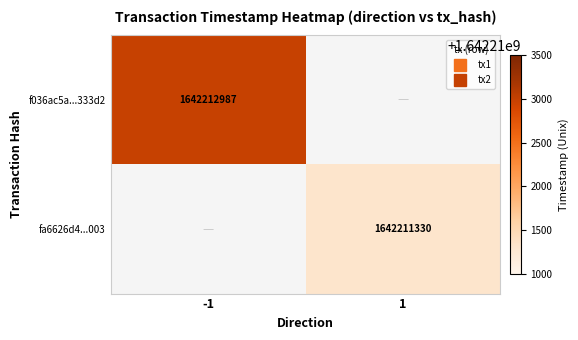

What is the greatest value displayed?

1642212987.0